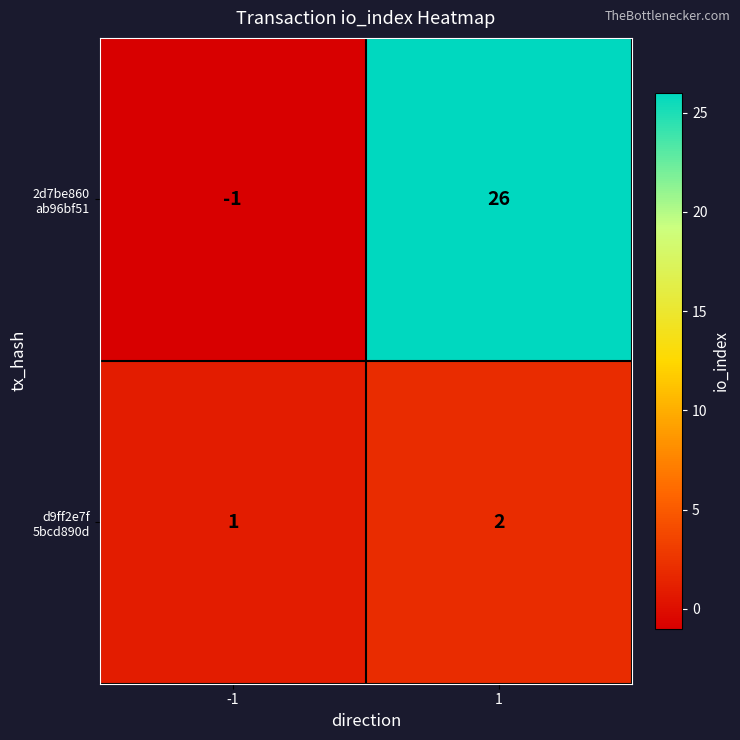

What is the difference between the highest and lowest values at 1?

24